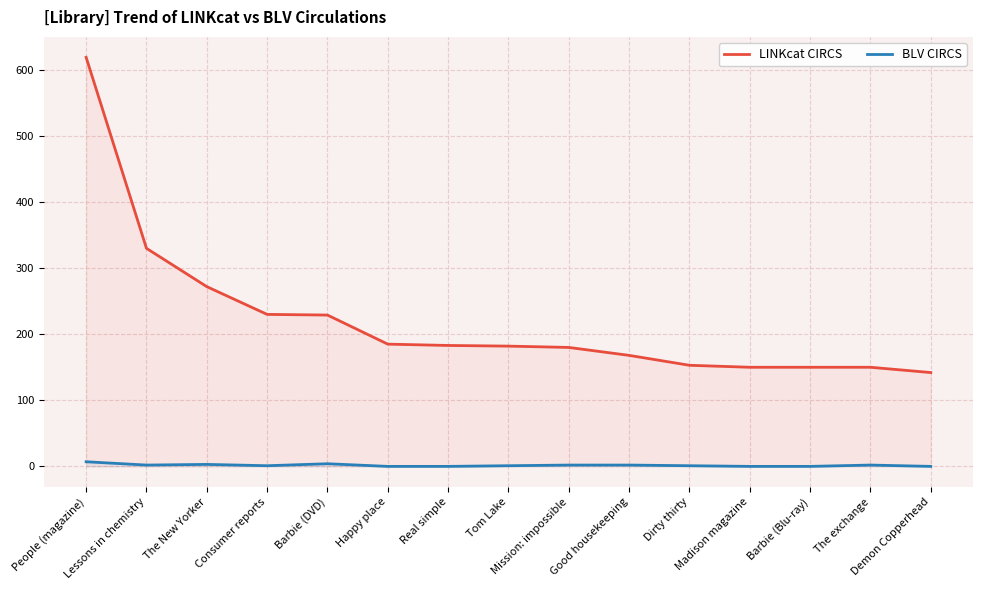

What are all the series names shown in the legend?

LINKcat CIRCS, BLV CIRCS